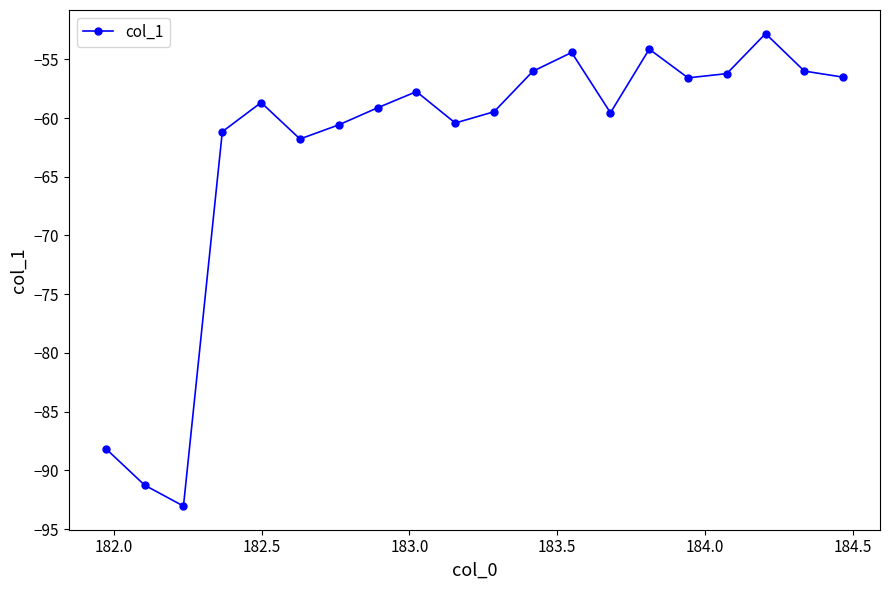

True or false: there are more than 2 points higher than both neighbors.

True